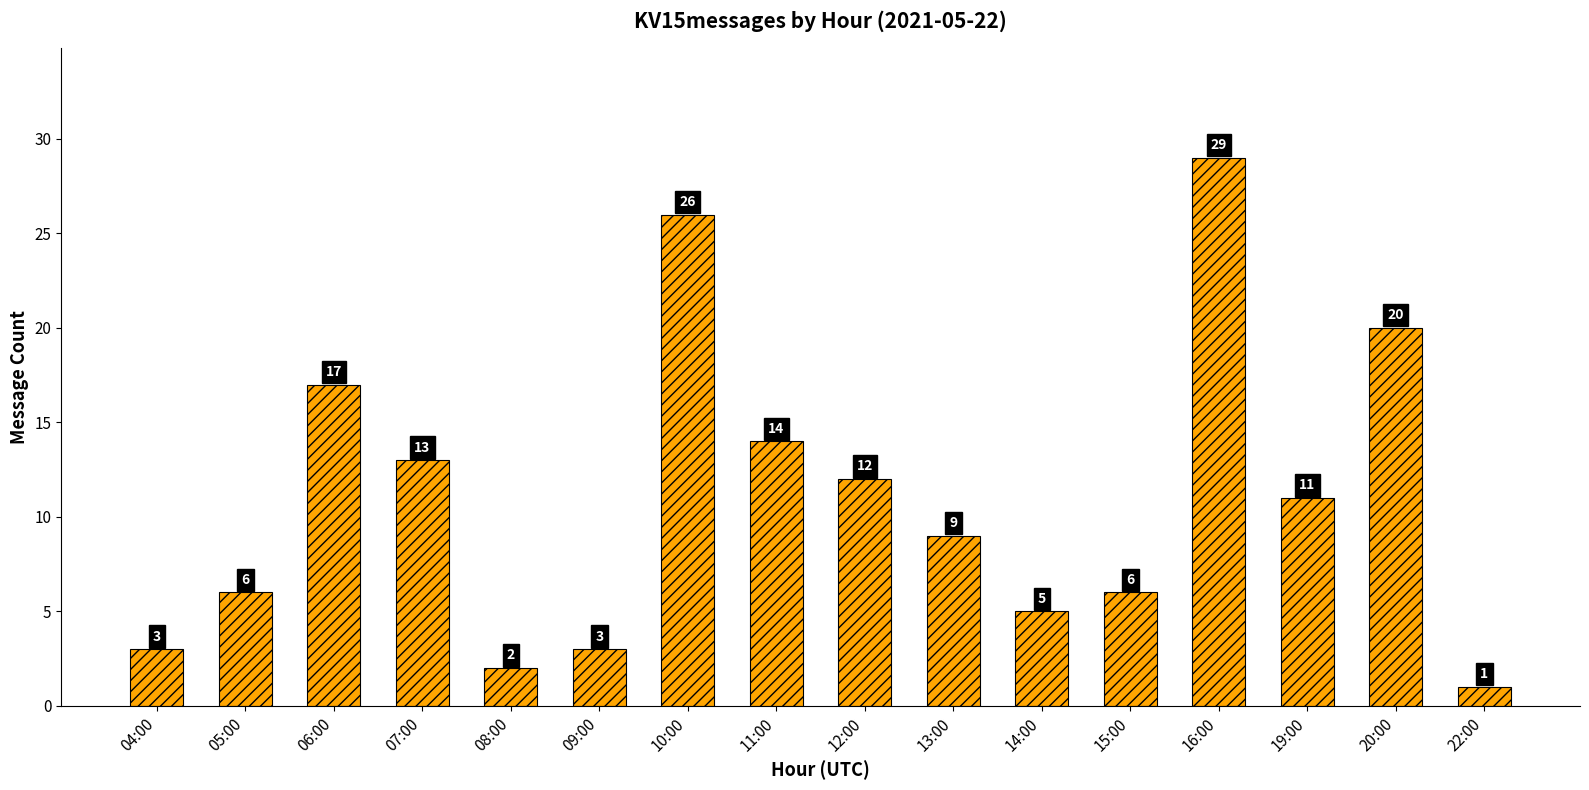

What is the difference between the maximum and minimum values?

28